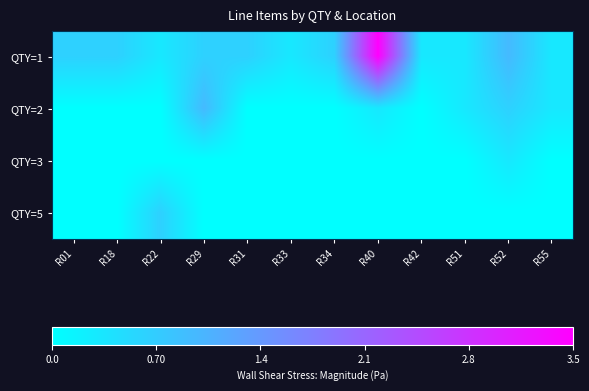

What is the difference between the highest and lowest values at R55?

0.3